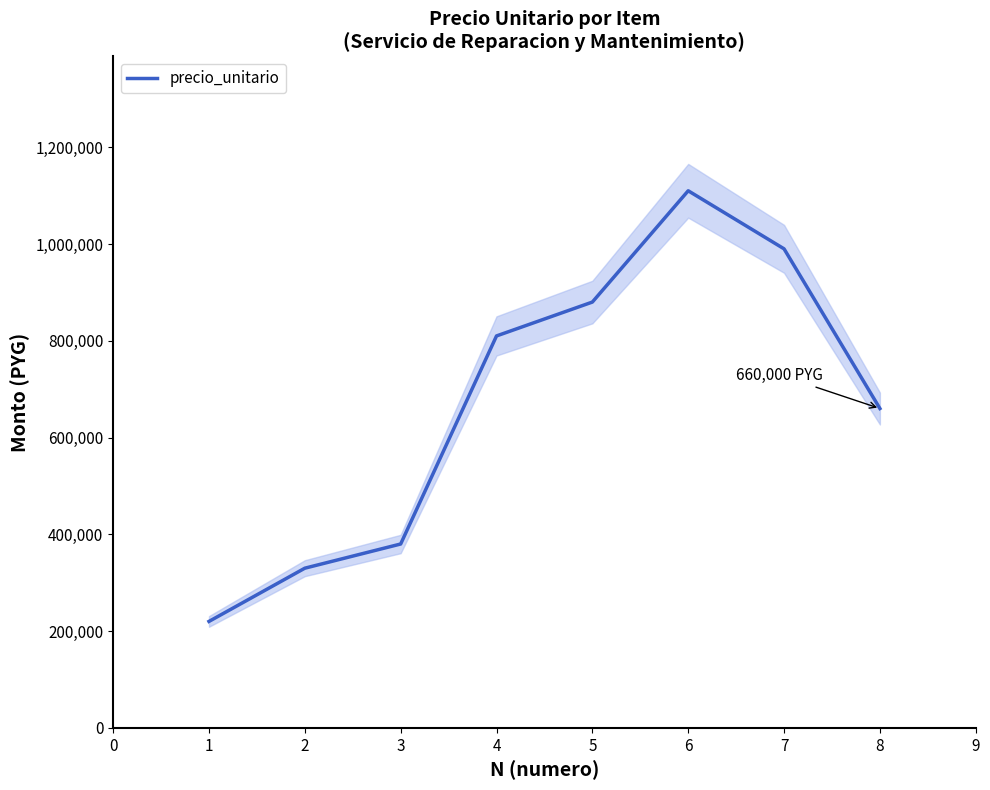

What is the highest value of the precio_unitario series?

1110000